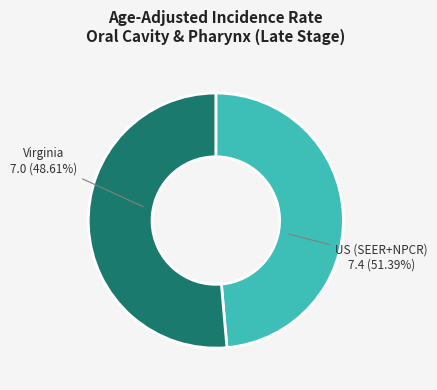

Is US (SEER+NPCR) the majority of the pie?

Yes